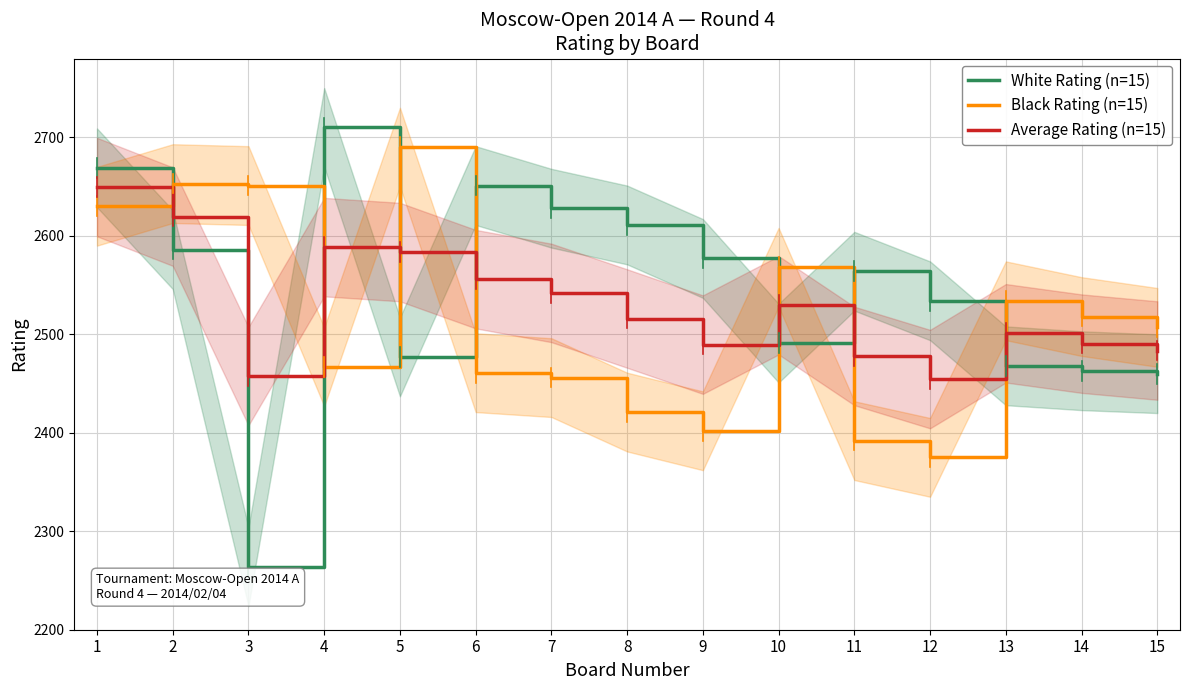

Rank the series by their average value, from highest to lowest.

White Rating (n=15), Average Rating (n=15), Black Rating (n=15)